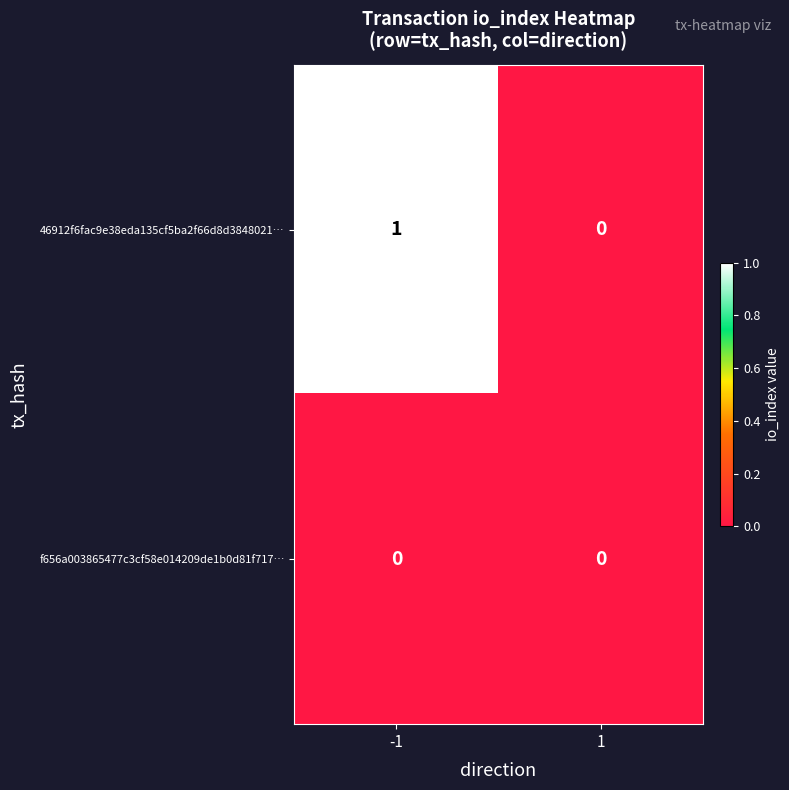

Which series has the largest total across all categories?

46912f6fac9e38eda135cf5ba2f66d8d3848021…